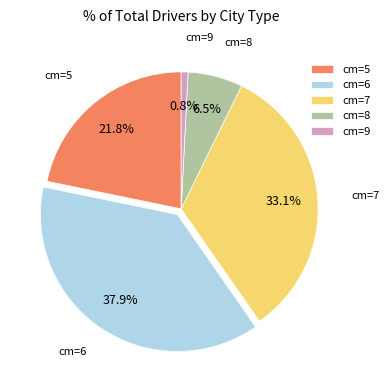

Rank the categories by value from highest to lowest.

cm=6, cm=7, cm=5, cm=8, cm=9